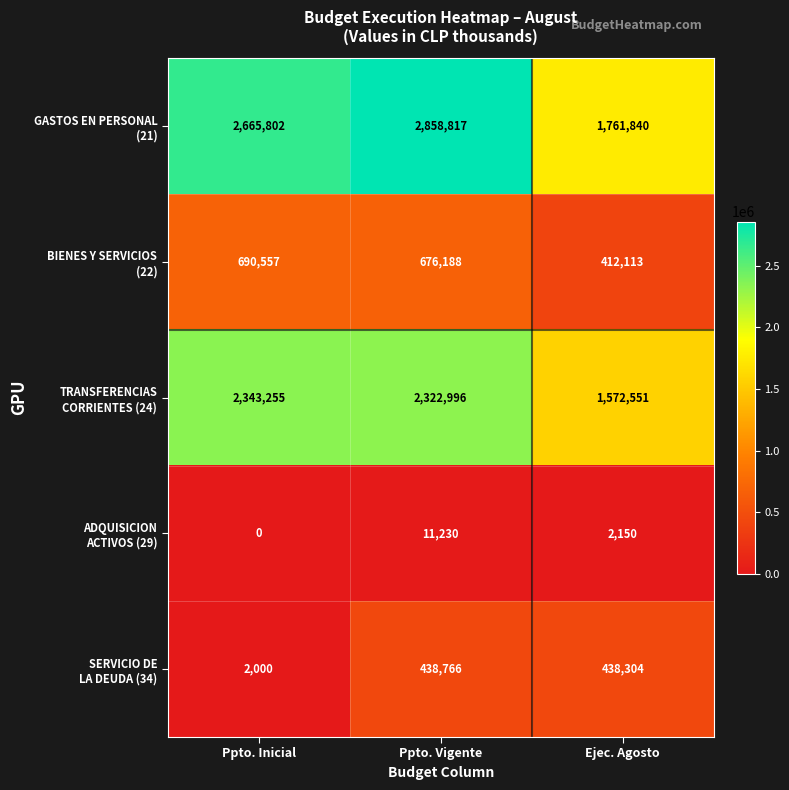

What is the difference between the highest and lowest values at Ppto. Inicial?

2665802